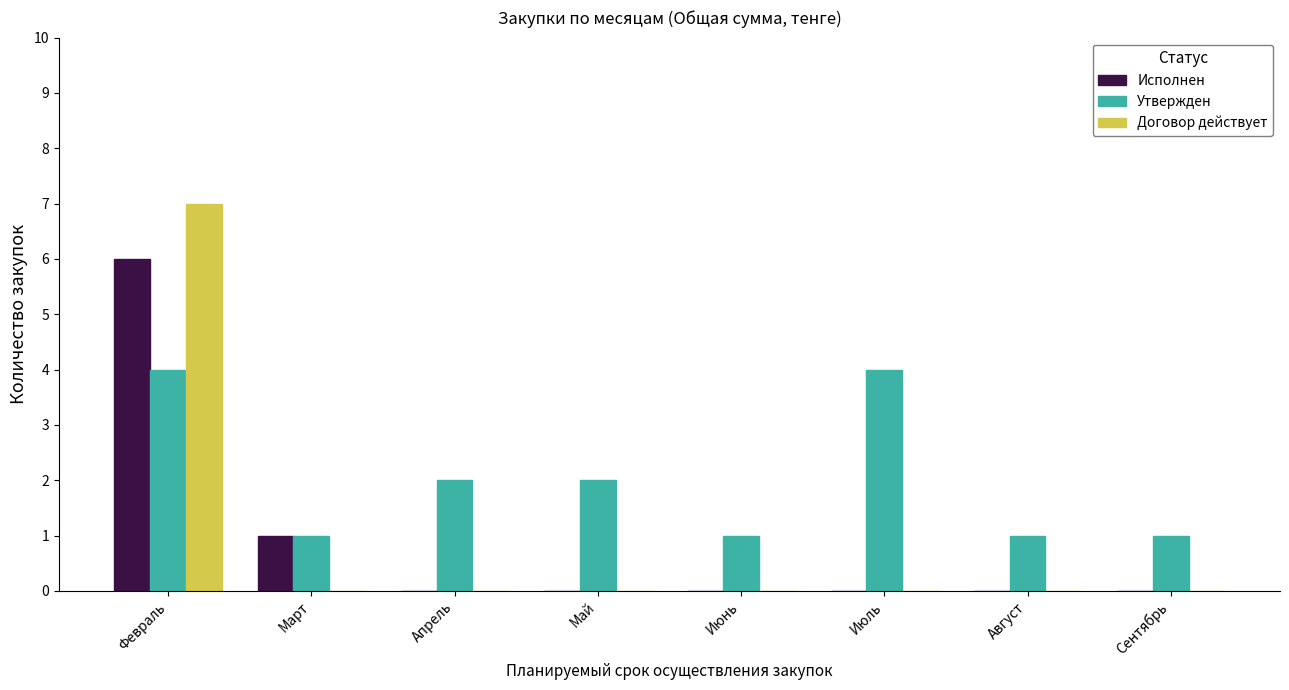

What is the sum of the Утвержден values at Май and Июль?

6